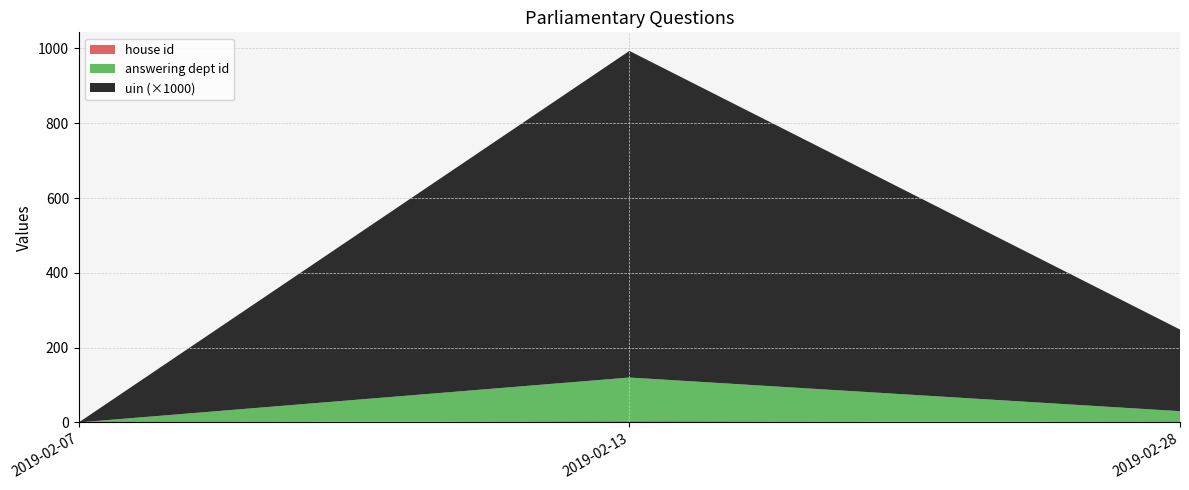

At which category is the sum across all series the highest?

2019-02-13